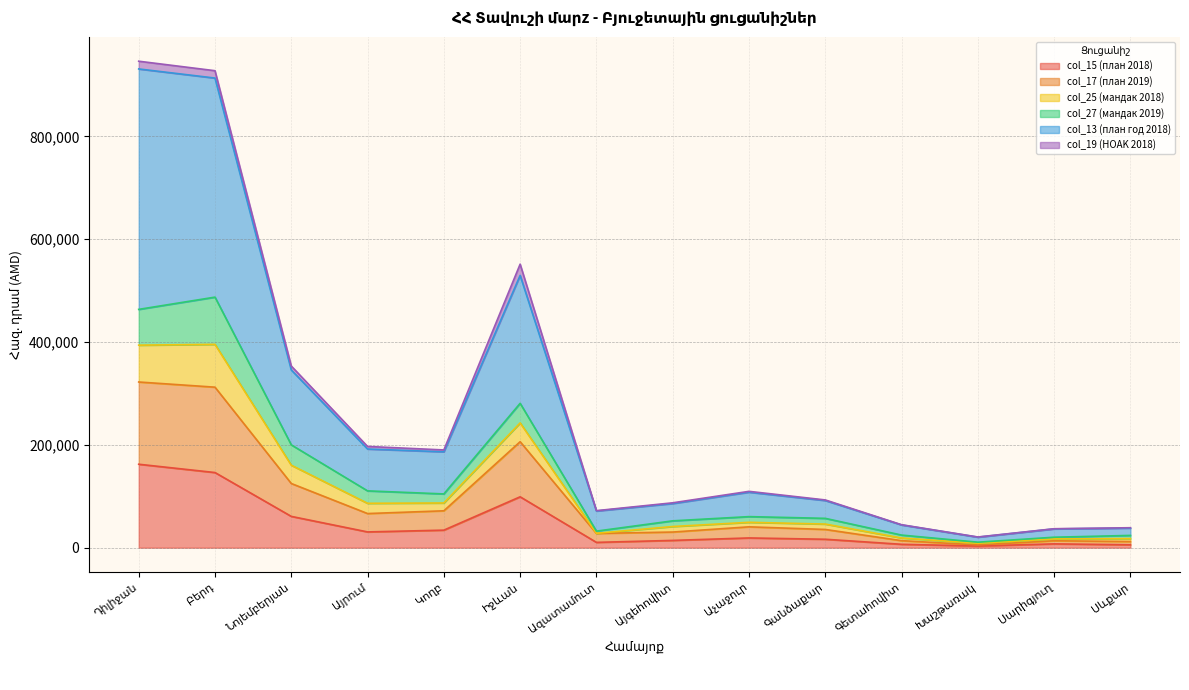

What is the maximum value for col_15 (план 2018)?

162330.2